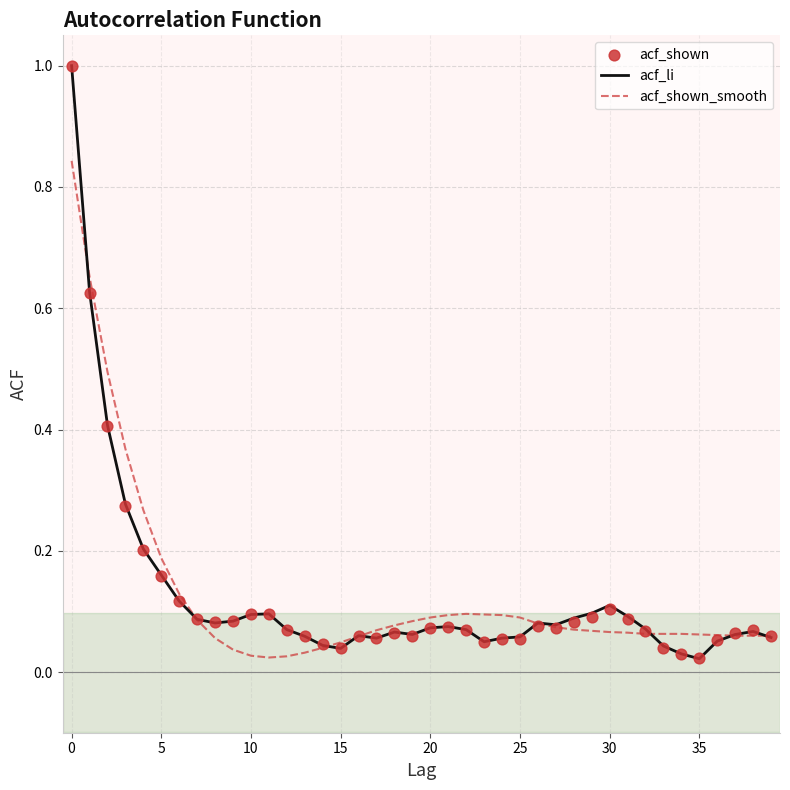

At how many categories does at least one series exceed 0?

40